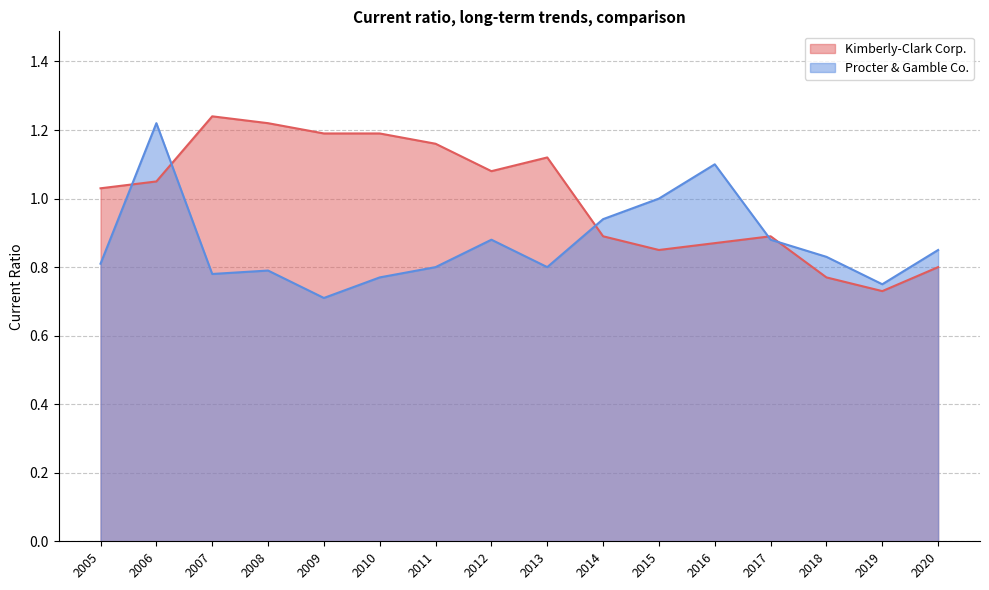

Reading left to right, transcribe all the data shown in this chart.

Kimberly-Clark Corp.: 1.0	1.1	1.2	1.2	1.2	1.2	1.2	1.1	1.1	0.9	0.8	0.9	0.9	0.8	0.7	0.8
Procter & Gamble Co.: 0.8	1.2	0.8	0.8	0.7	0.8	0.8	0.9	0.8	0.9	1.0	1.1	0.9	0.8	0.8	0.8